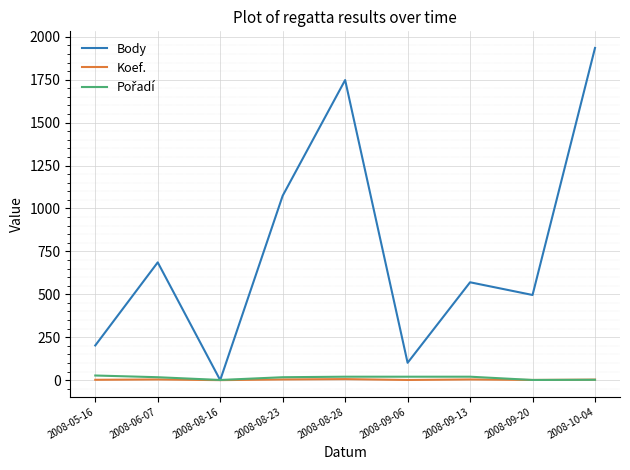

What is the maximum value for Body?

1935